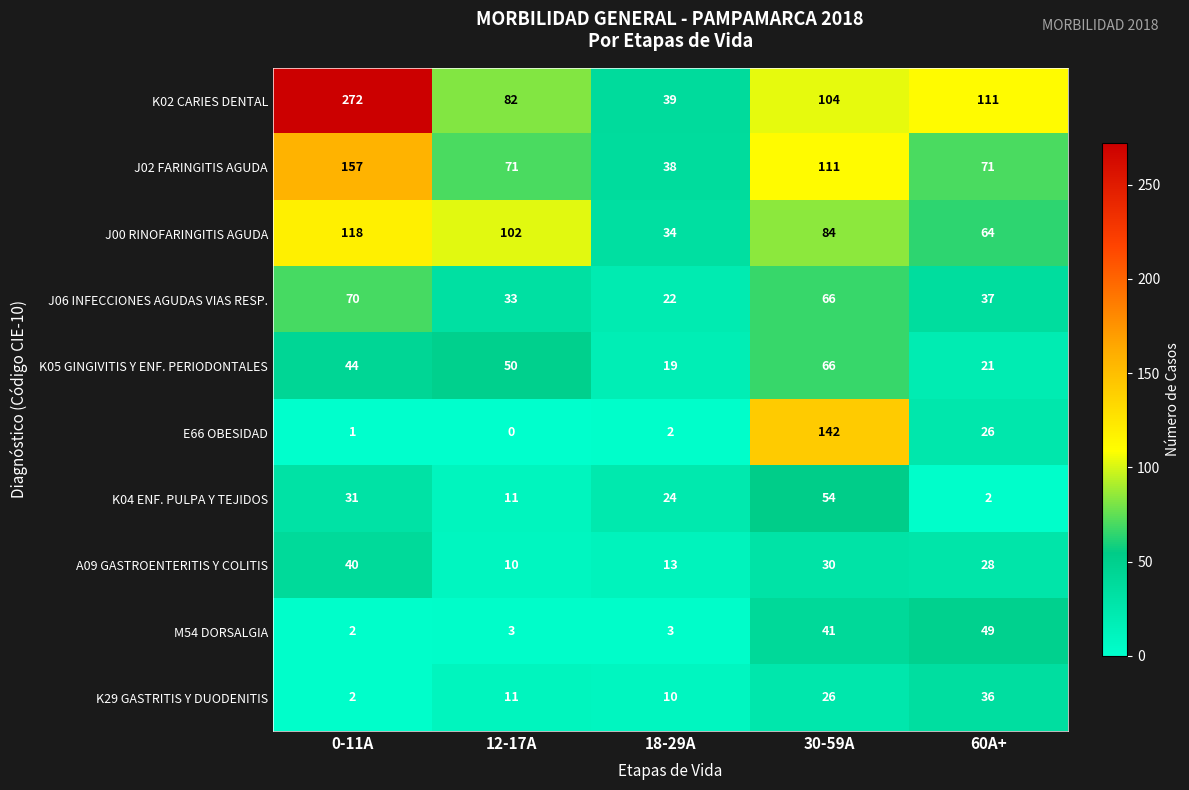

Which series has the largest range (max minus min)?

K02 CARIES DENTAL